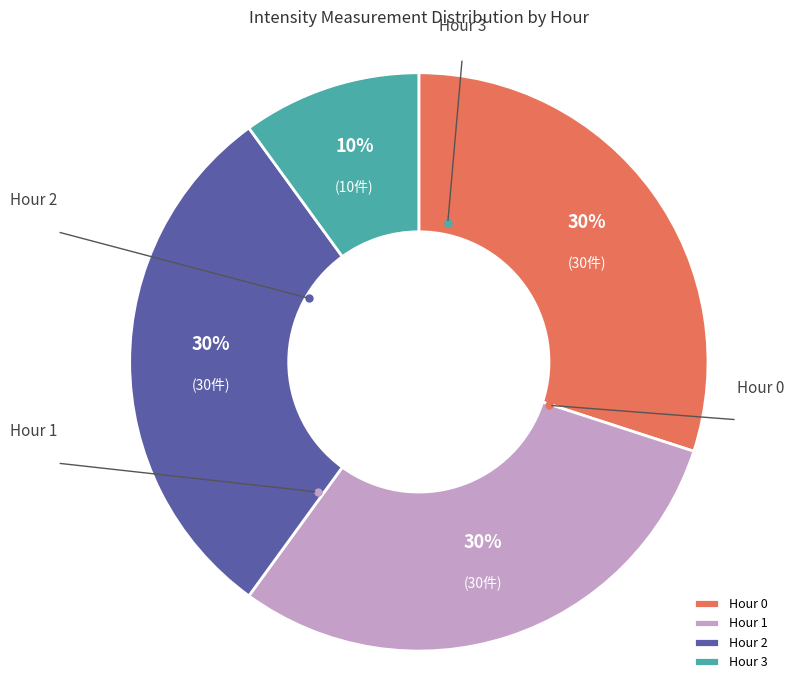

Does Hour 2 represent more than half of the total?

No